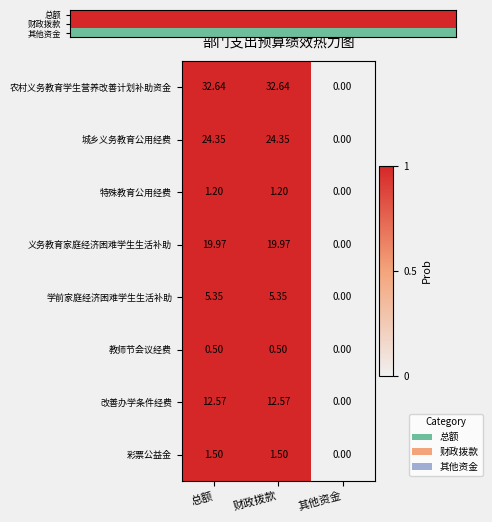

Read the 改善办学条件经费 value at 财政拨款.

12.6